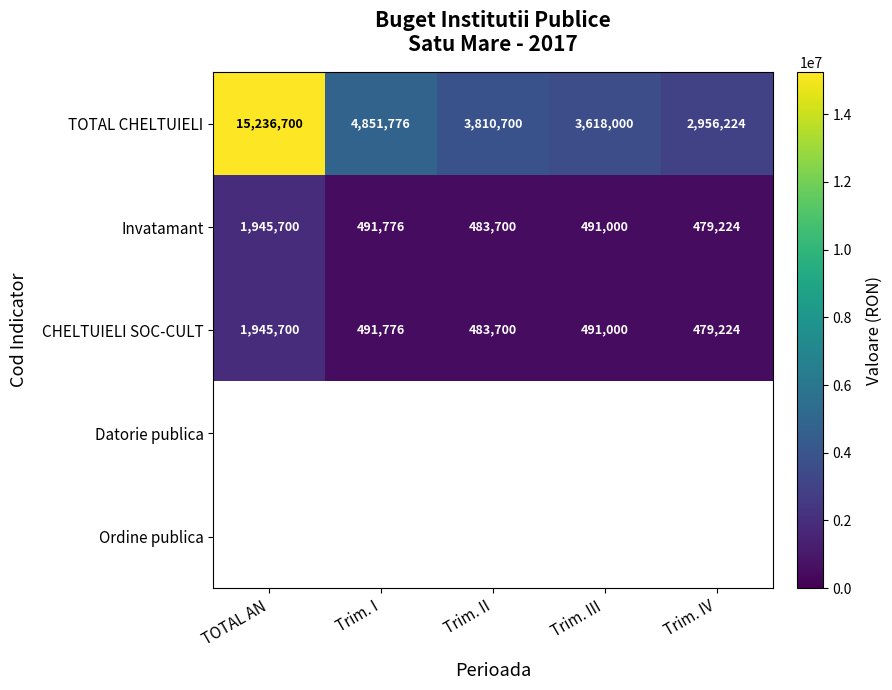

What is the difference between the highest and lowest values at TOTAL AN?

13291000.0